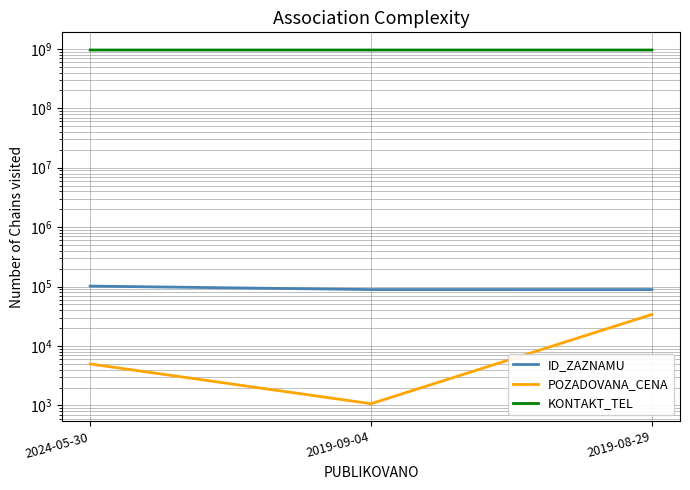

Which category has the highest value across all series?

2019-09-04